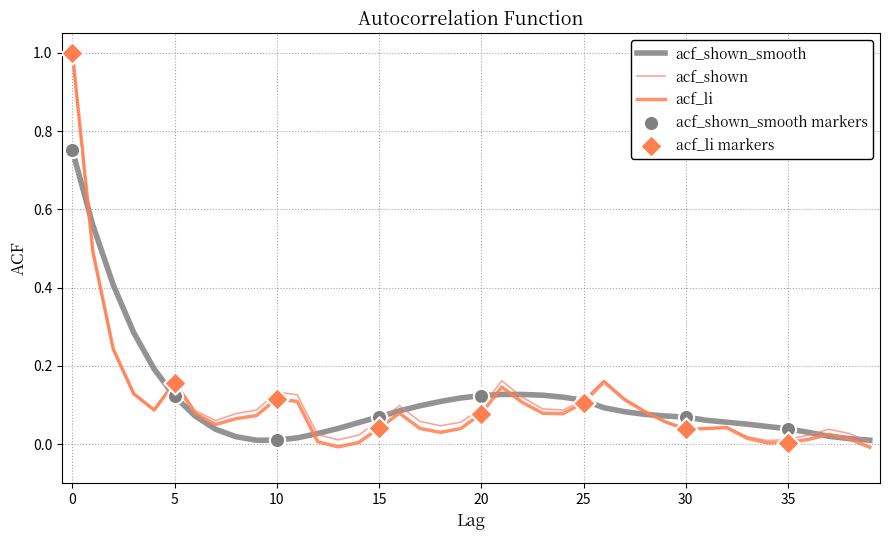

Does the chart have visible grid lines?

Yes